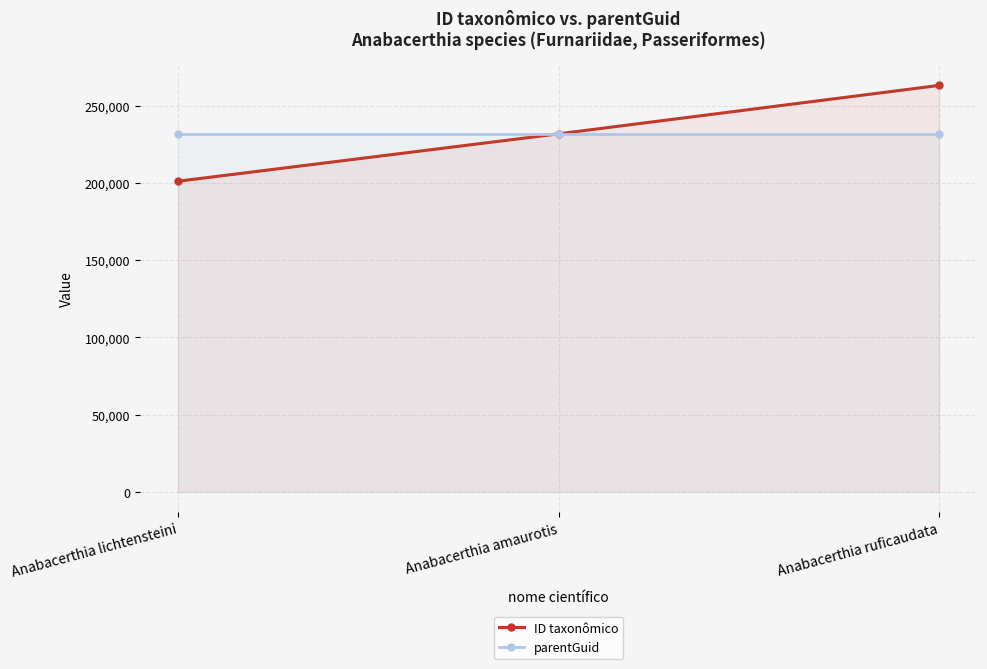

The value of ID taxonômico at Anabacerthia amaurotis is 231803. True or false?

True